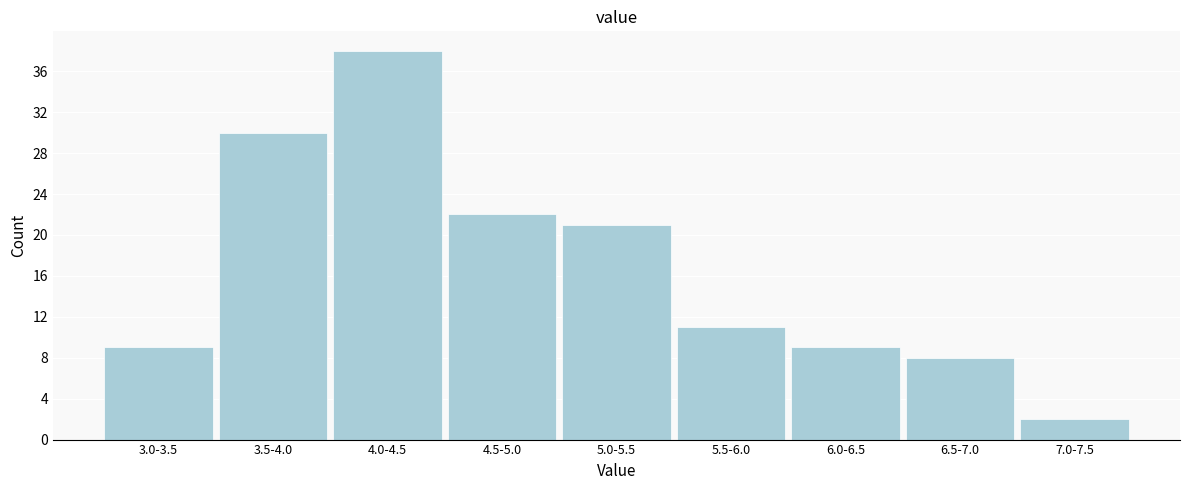

Reading left to right, what are all the values shown in this chart?

9	30	38	22	21	11	9	8	2